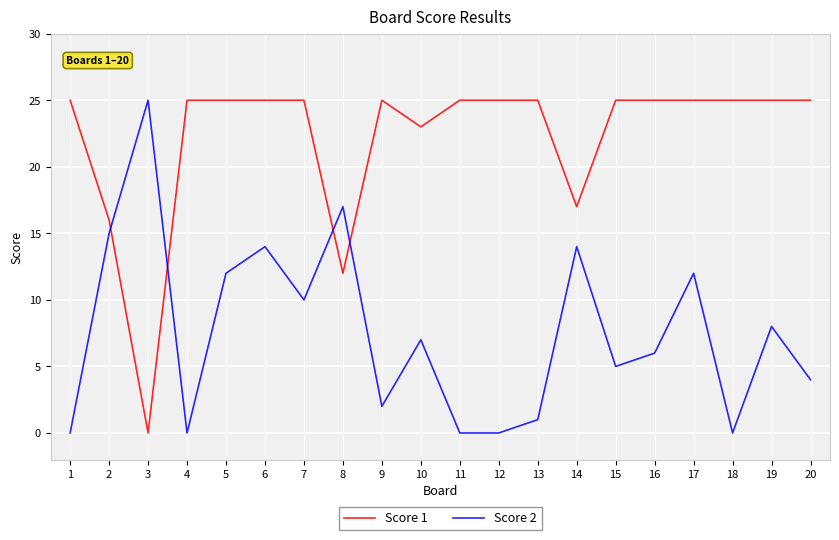

How many intersections are there between Score 1 and Score 2?

4